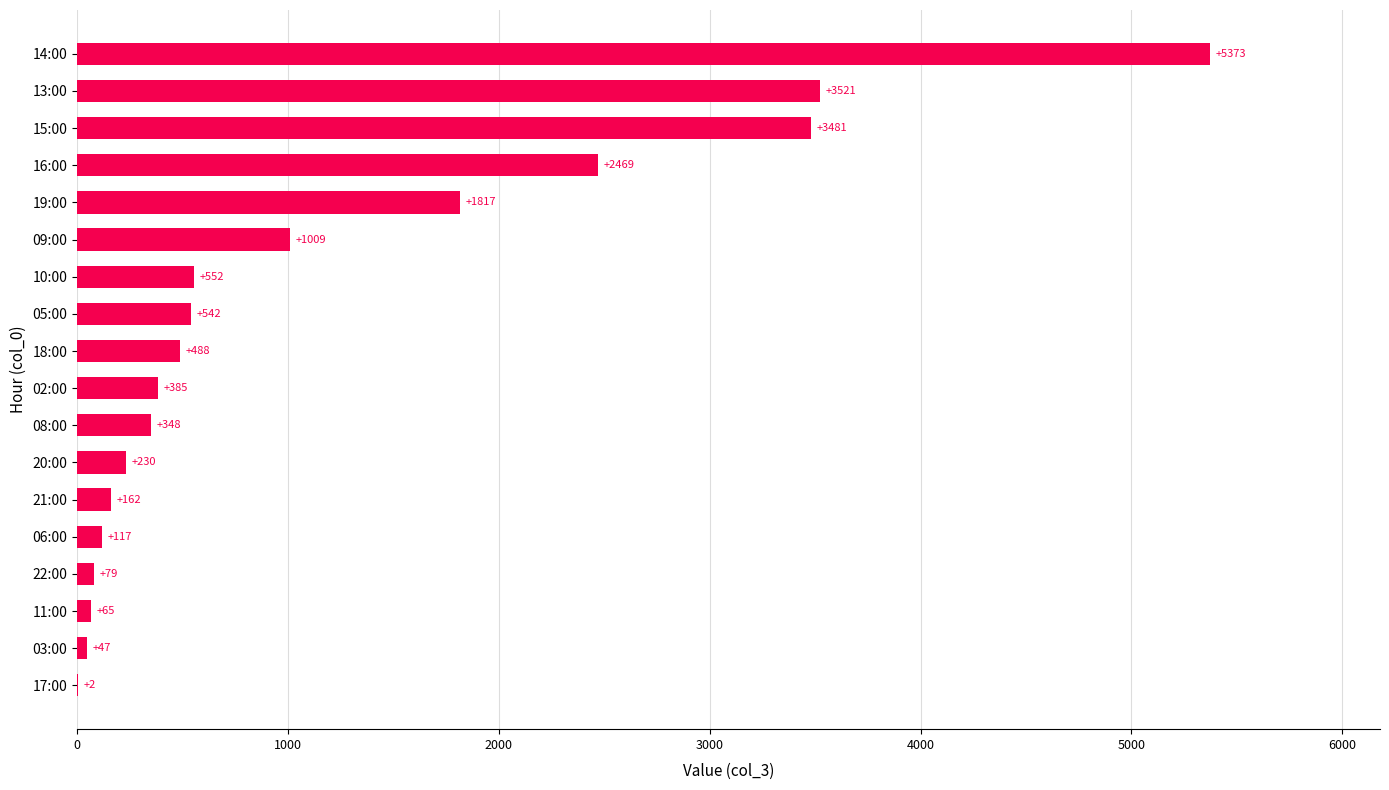

Between 10:00 and 06:00, which is larger?

10:00